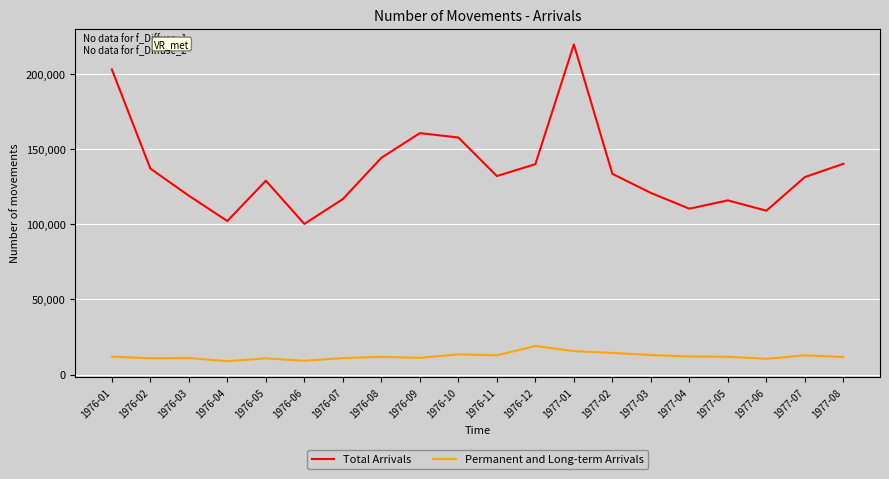

The value of Permanent and Long-term Arrivals at 1977-07 is 12750. True or false?

True